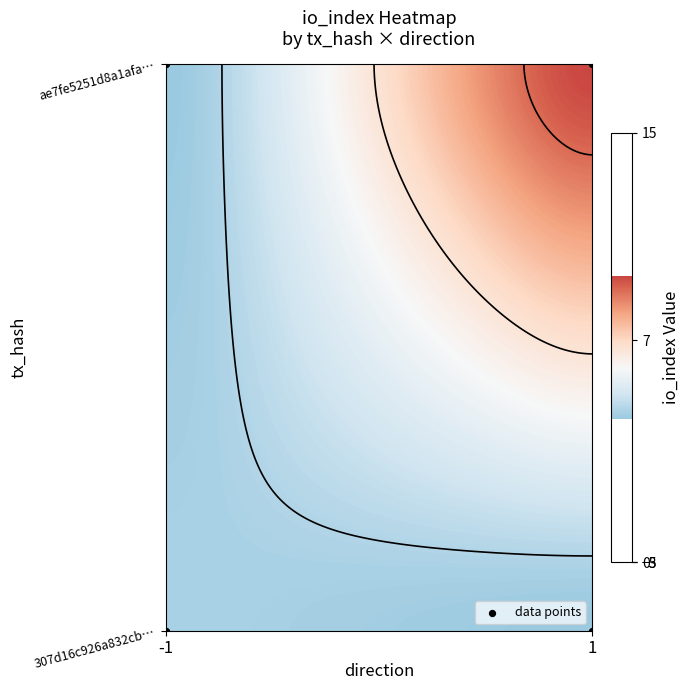

Count the number of data series in this chart.

1